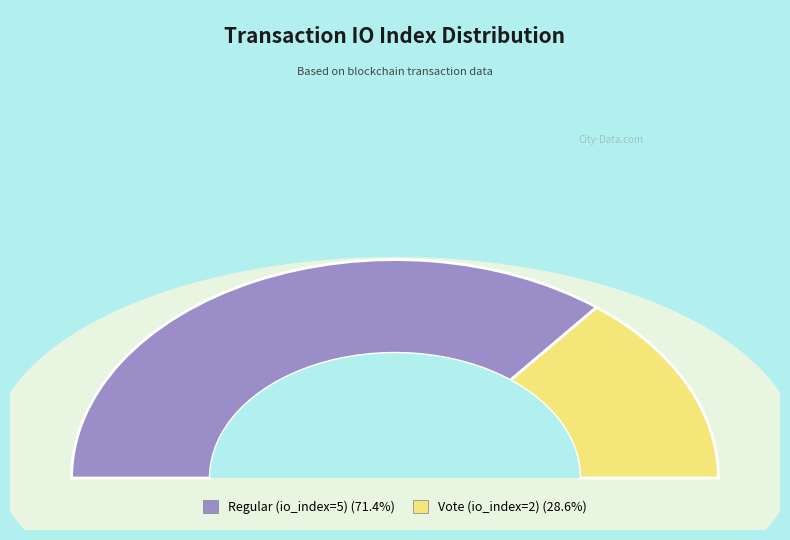

Is the sum of Regular (io_index=5) and Vote (io_index=2) greater than half?

Yes